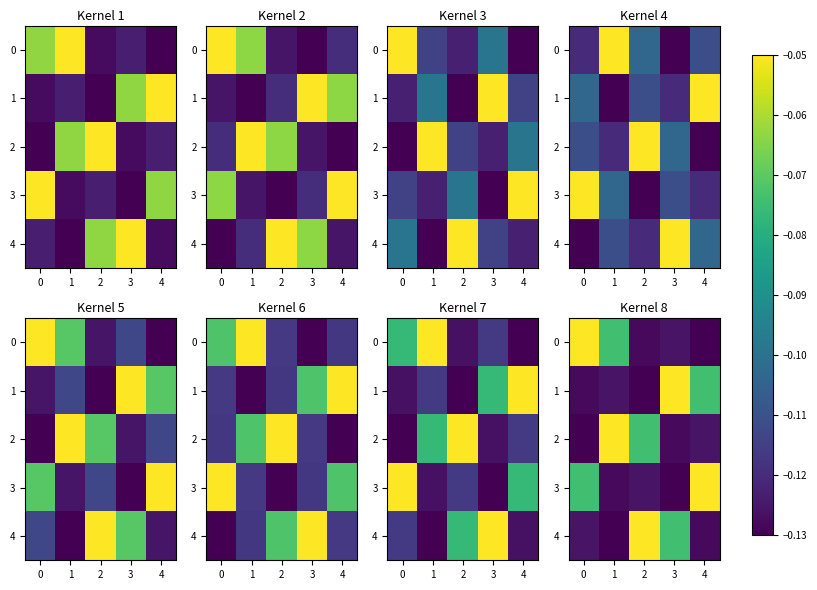

What is the maximum value shown in the chart?

-0.1